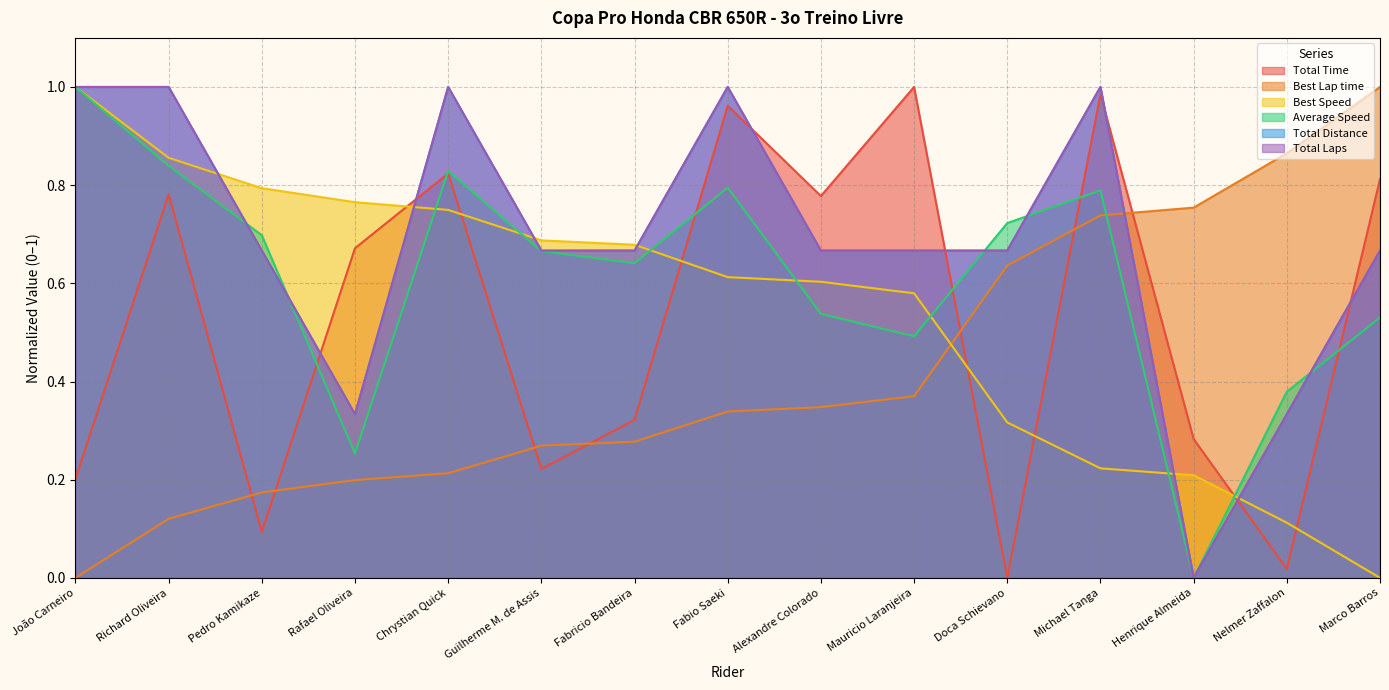

List the labels in order of Best Speed value, largest first.

João Carneiro, Richard Oliveira, Pedro Kamikaze, Rafael Oliveira, Chrystian Quick, Guilherme M. de Assis, Fabricio Bandeira, Fabio Saeki, Alexandre Colorado, Mauricio Laranjeira, Doca Schievano, Michael Tanga, Henrique Almeida, Nelmer Zaffalon, Marco Barros